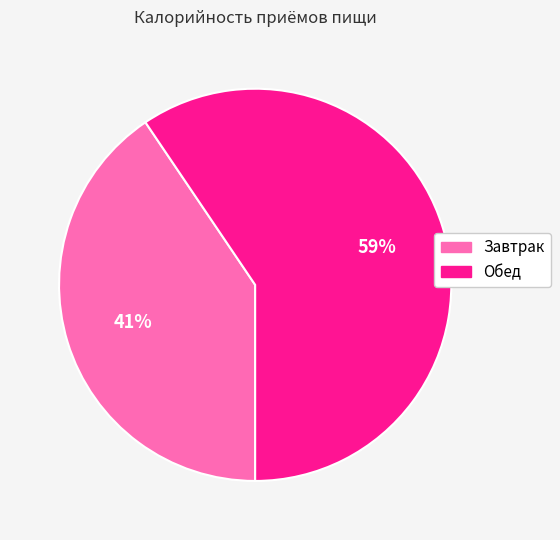

Is the sum of Завтрак and Обед greater than half?

Yes